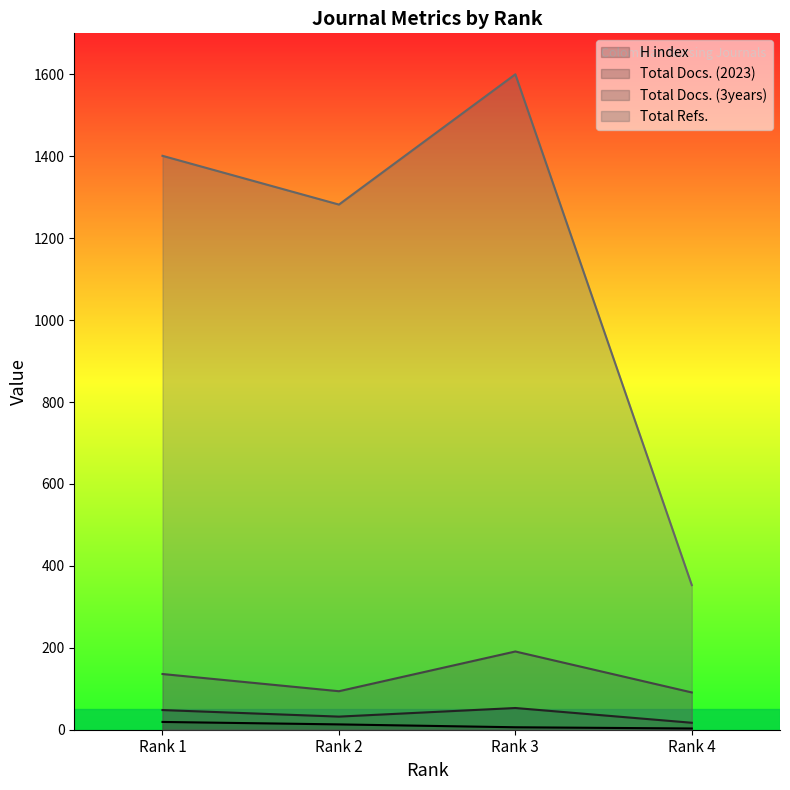

Reading left to right, transcribe all the data shown in this chart.

H index: Rank 1=19	Rank 2=13	Rank 3=6	Rank 4=3
Total Docs. (2023): Rank 1=48	Rank 2=32	Rank 3=53	Rank 4=17
Total Docs. (3years): Rank 1=136	Rank 2=94	Rank 3=191	Rank 4=91
Total Refs.: Rank 1=1401	Rank 2=1282	Rank 3=1600	Rank 4=353